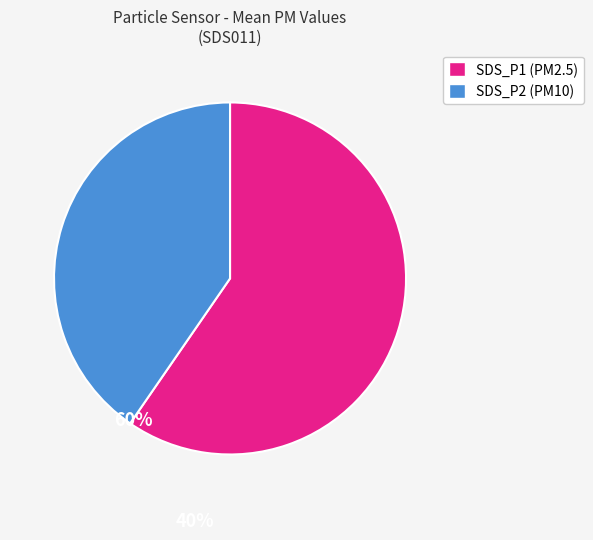

Which category has the smallest portion of the pie?

SDS_P2